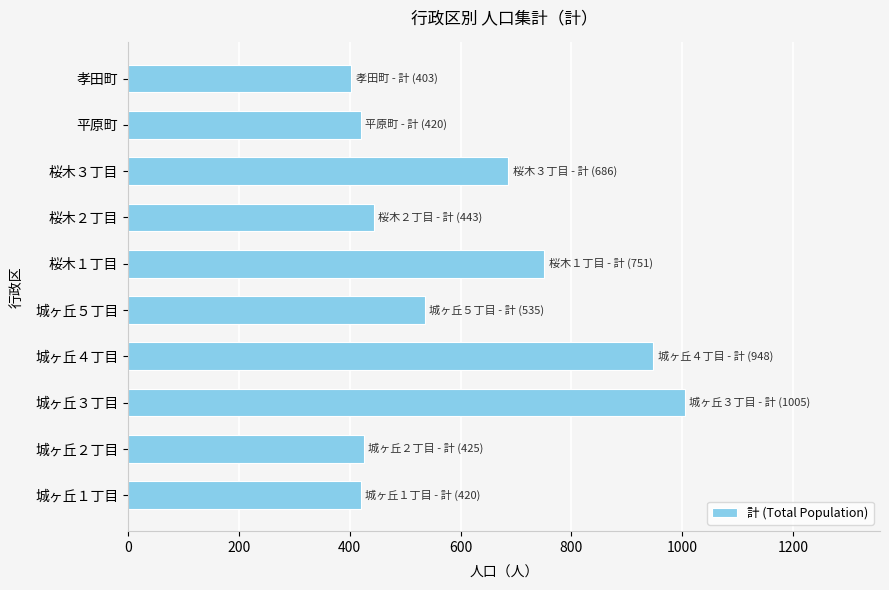

What is the smallest value displayed?

403